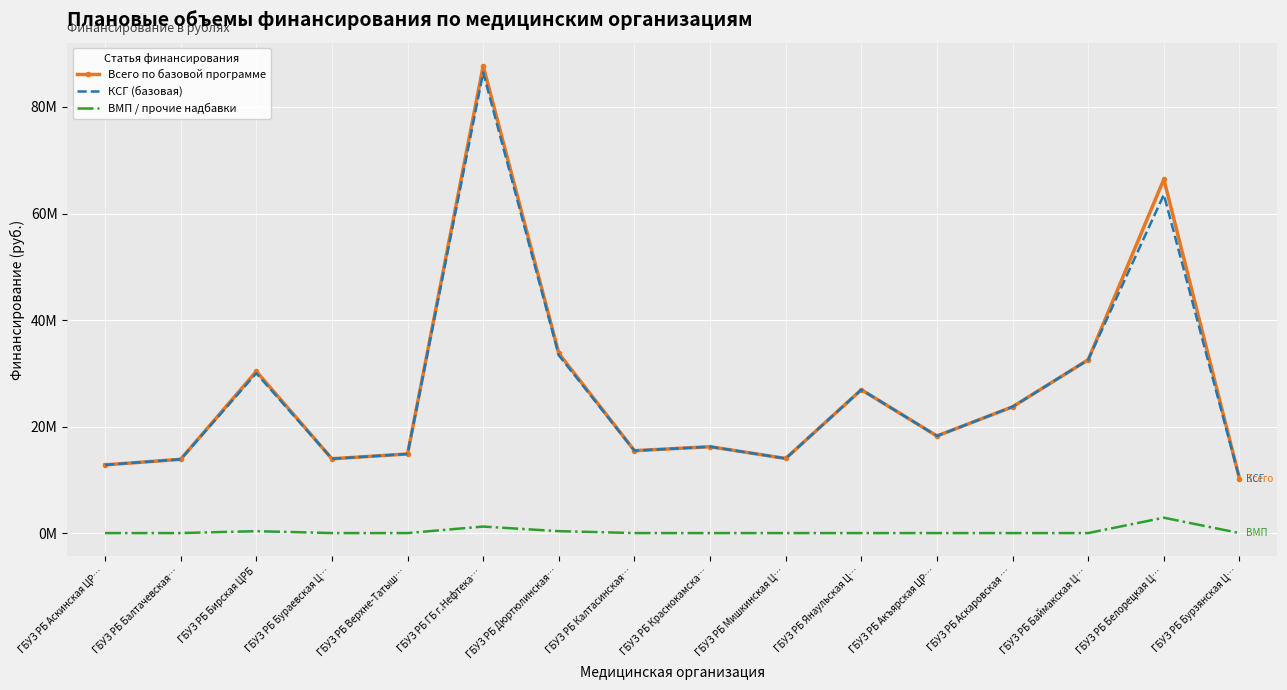

What are all the series names shown in the legend?

Всего по базовой программе, КСГ (базовая), ВМП / прочие надбавки